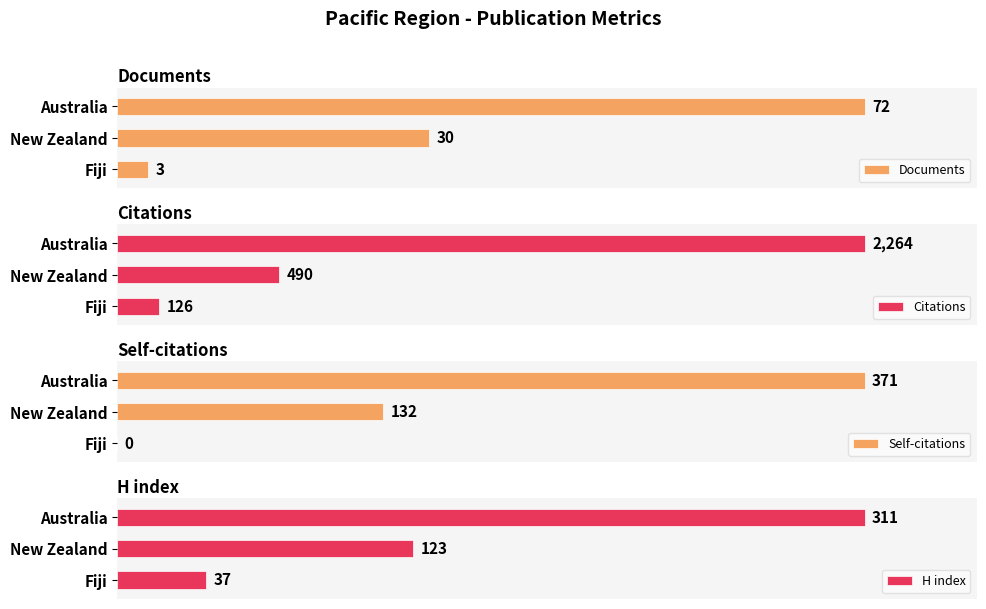

How many bars are there in total?

12